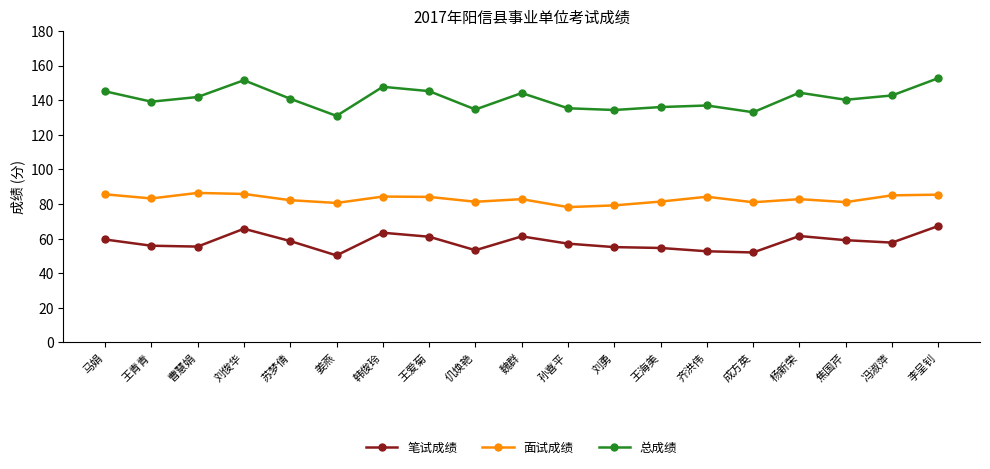

Is it true that 笔试成绩 equals 52.0 at 成方英?

True